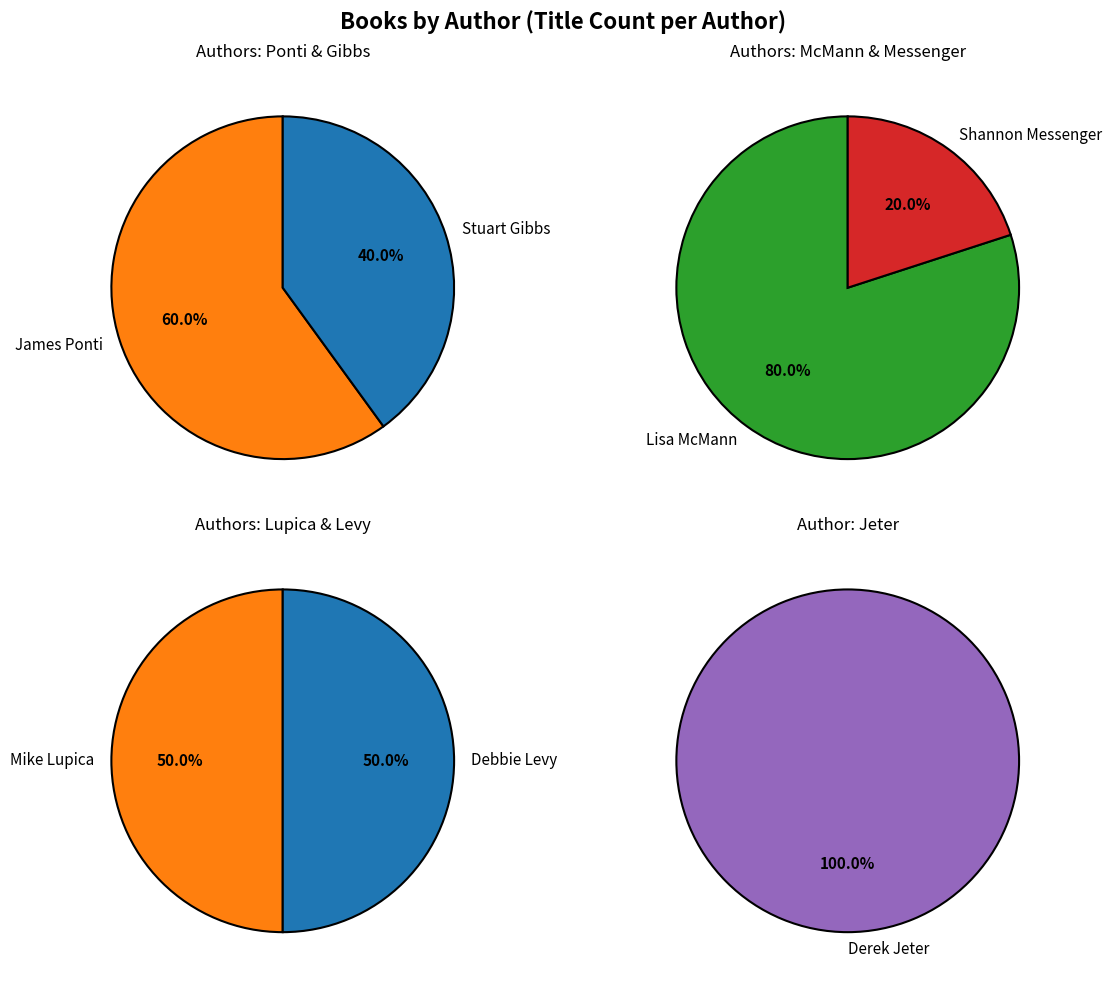

What is the largest slice in the pie chart?

Lisa McMann (45103601)